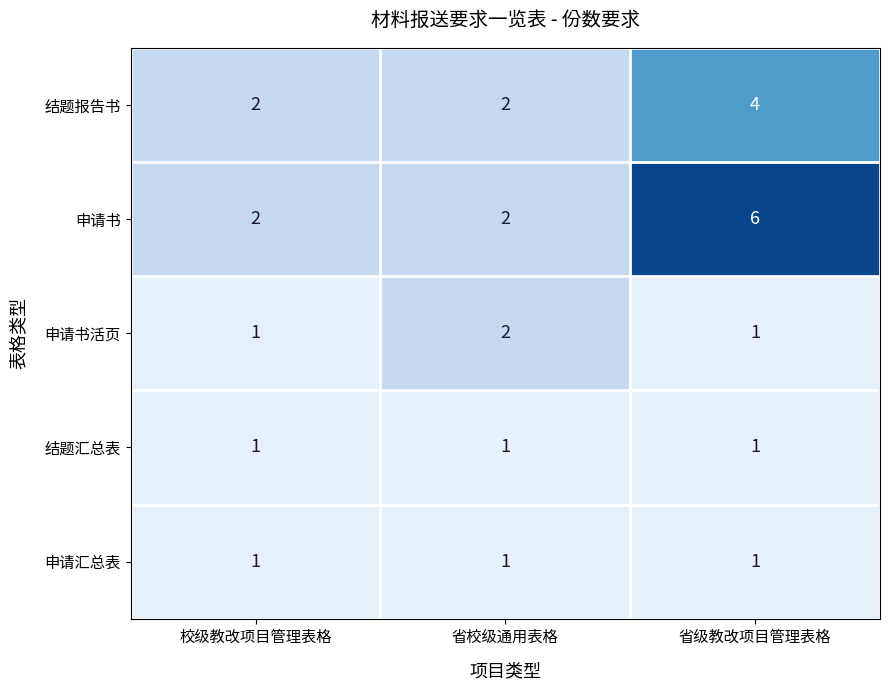

What is the maximum value shown in the chart?

6